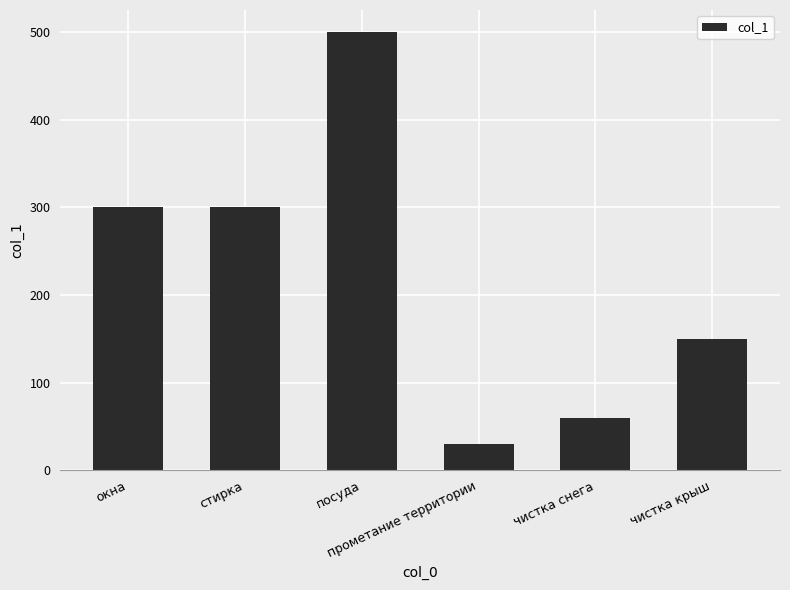

How many data points are less than 300?

3